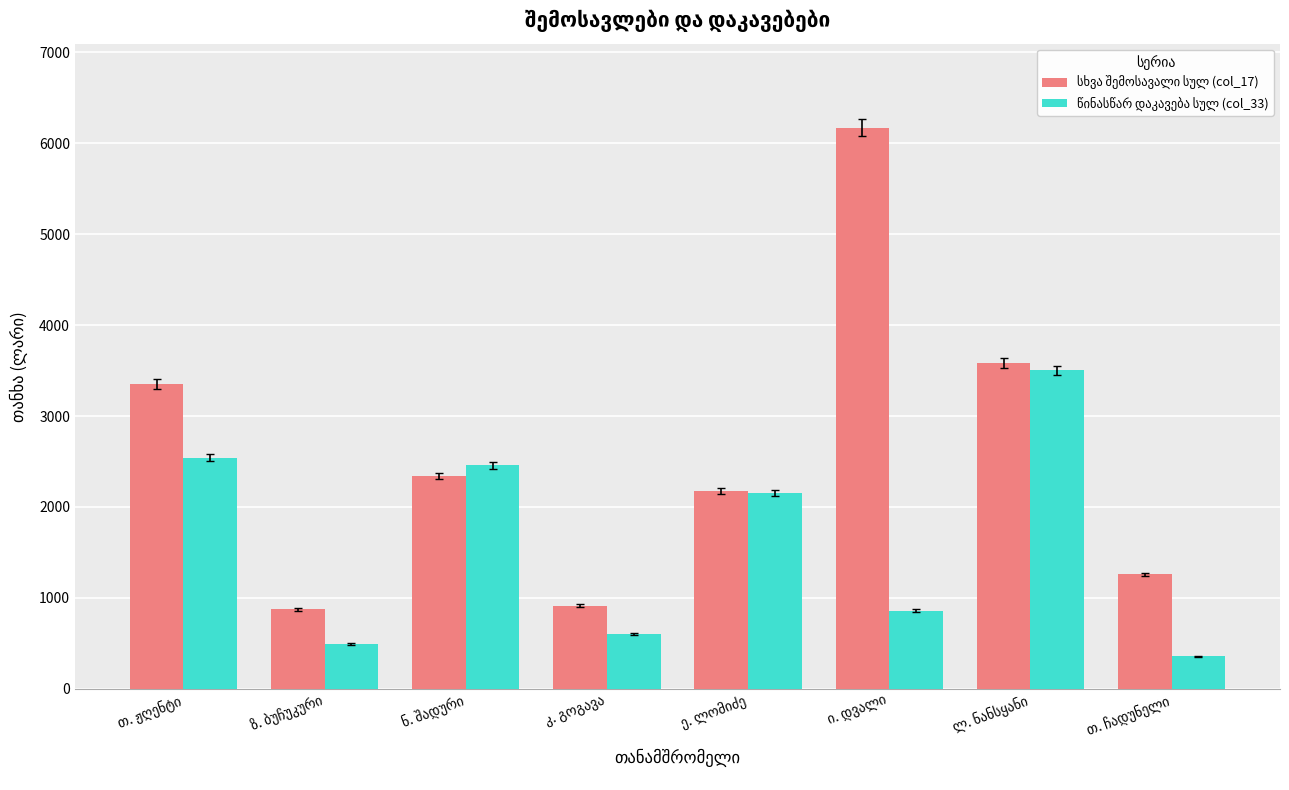

Count the number of data series in this chart.

2